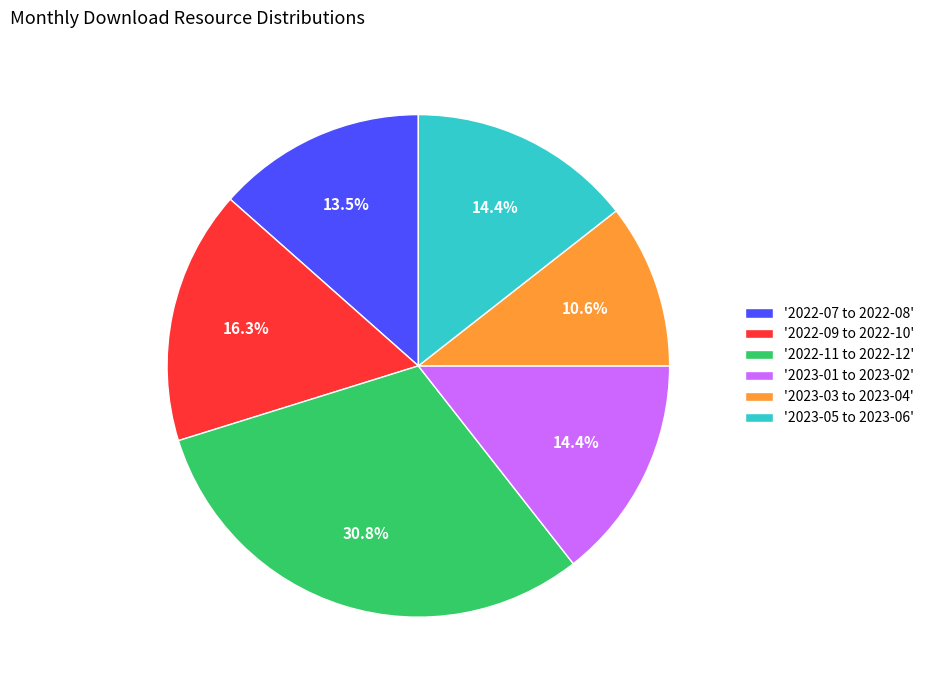

Does '2022-09 to 2022-10' represent more than half of the total?

No